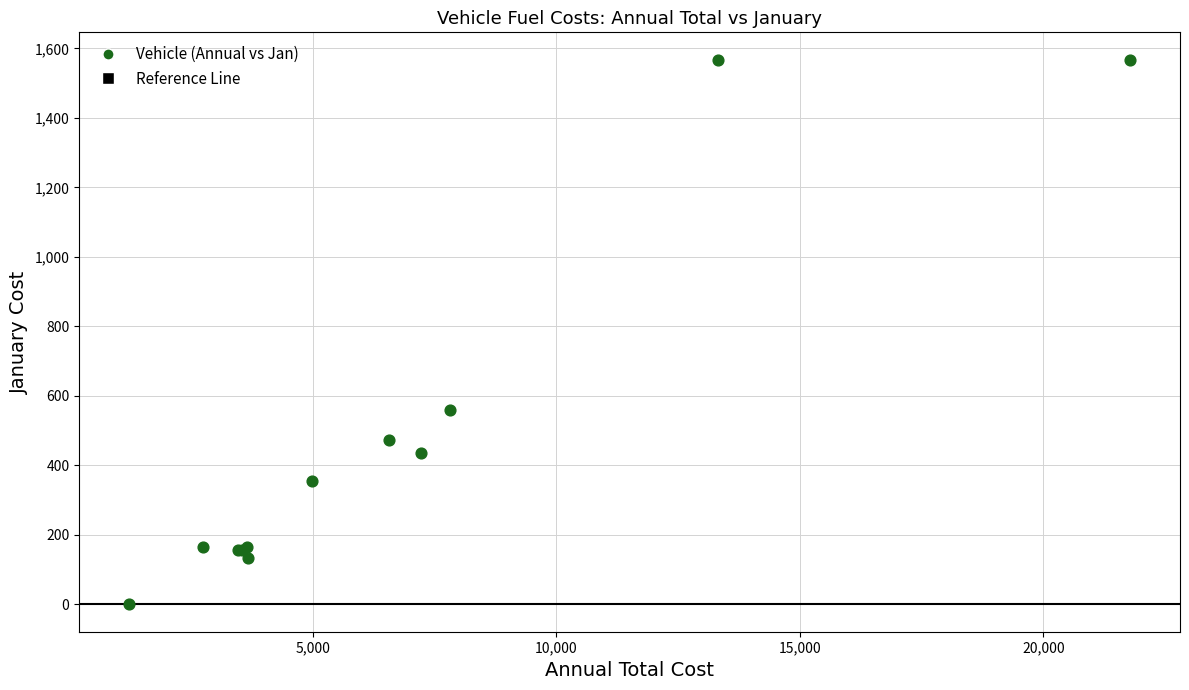

What Y value in the scatter plot is closest to 784?

560.0